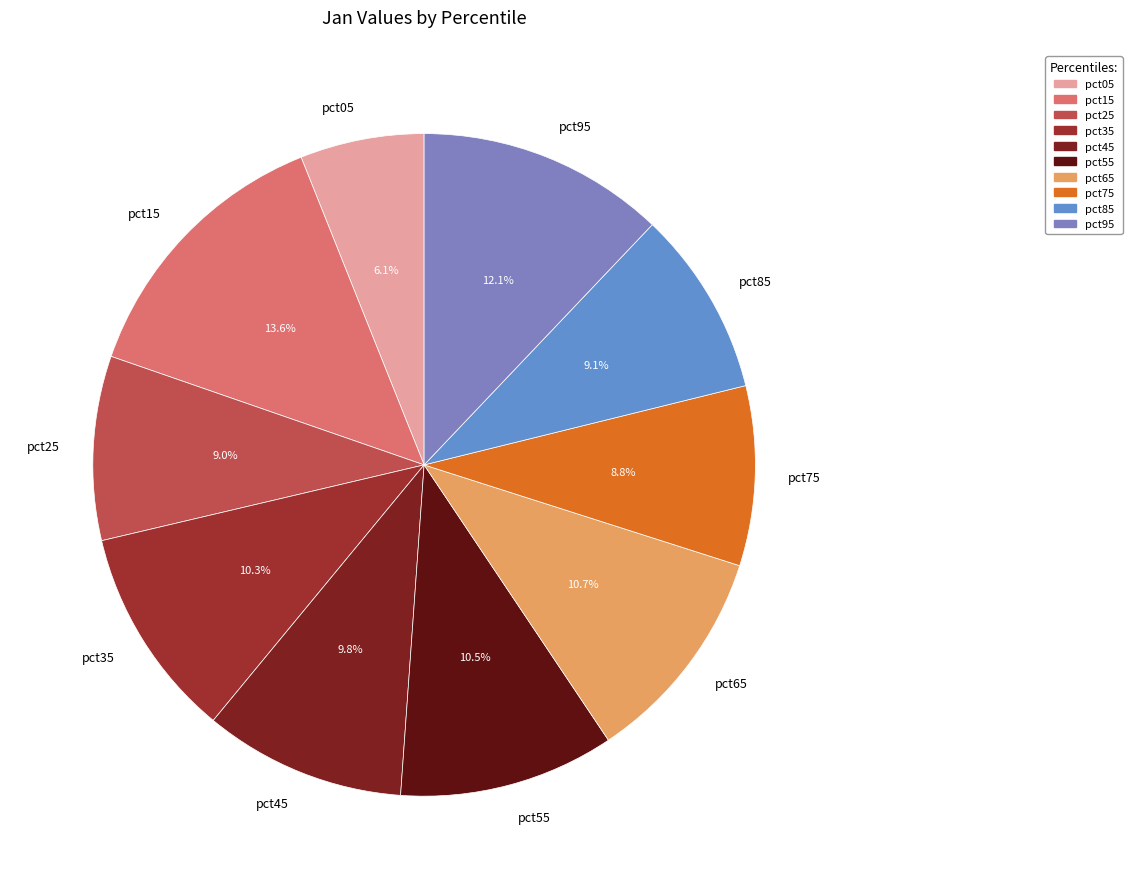

To the nearest percent, what portion does pct85 represent?

9%